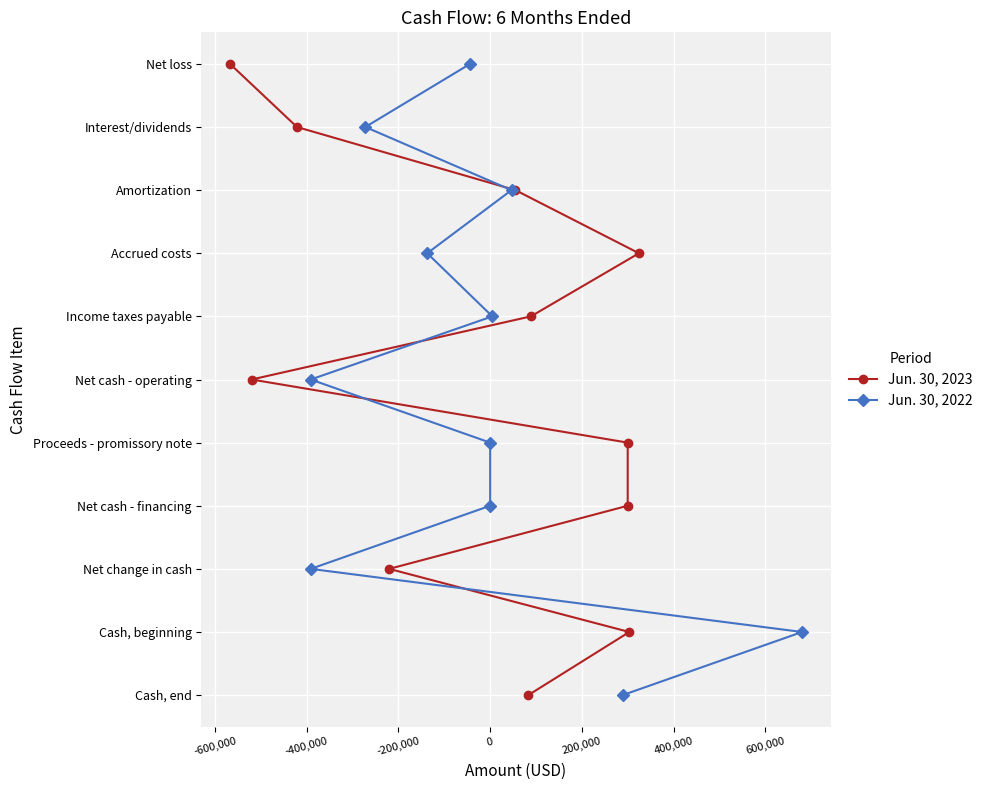

What is the average value of the Jun. 30, 2022 series?

5